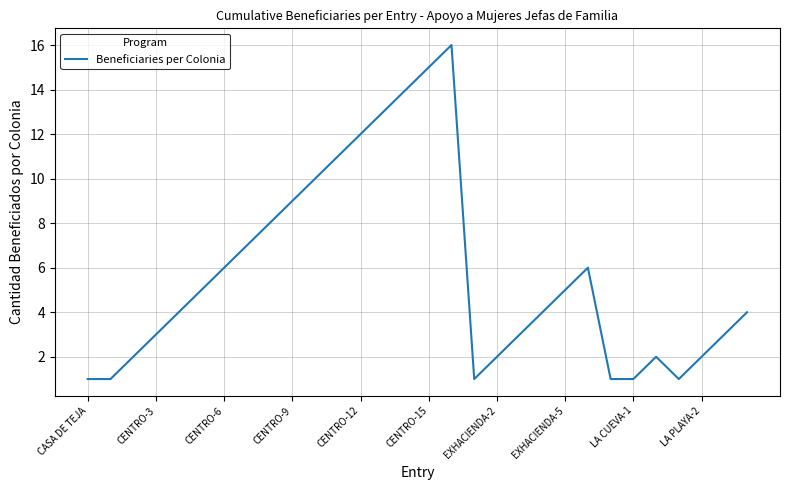

What is the greatest value displayed?

16